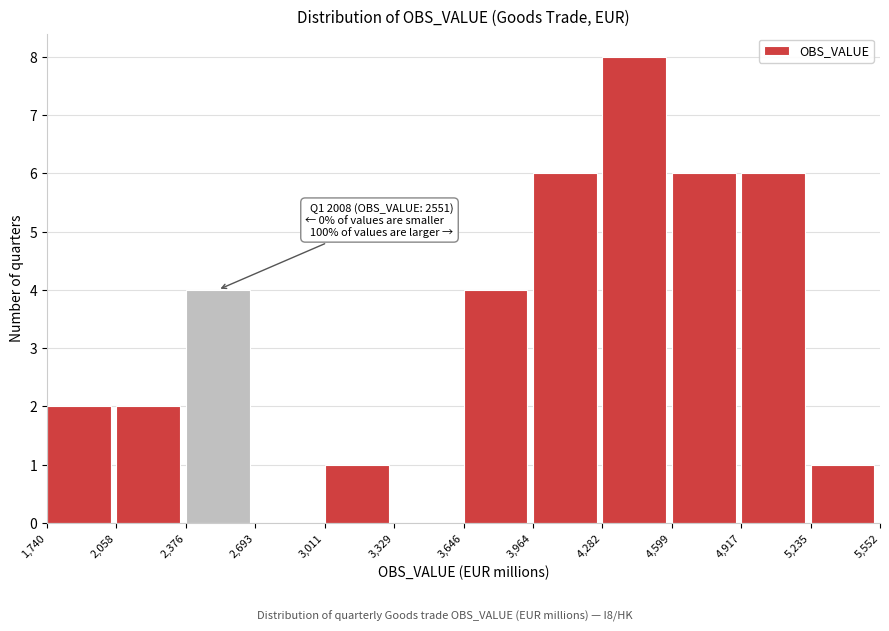

Over which range of the x-axis is the bar tallest?

4,282 to 4,599